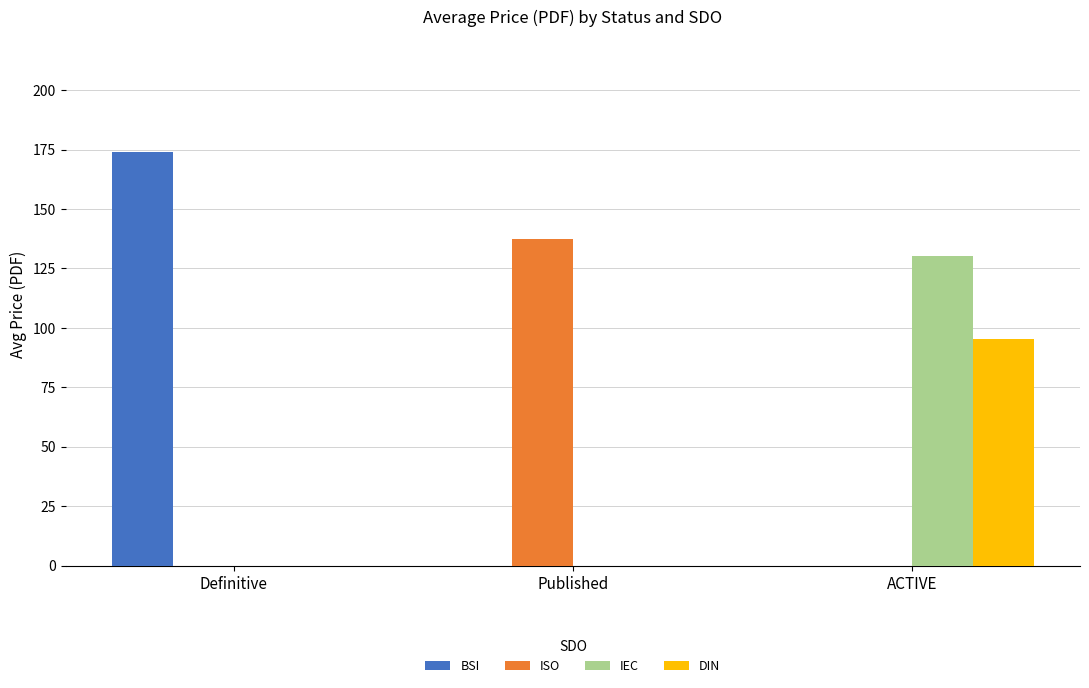

The value of BSI at ACTIVE is 0.0. True or false?

True